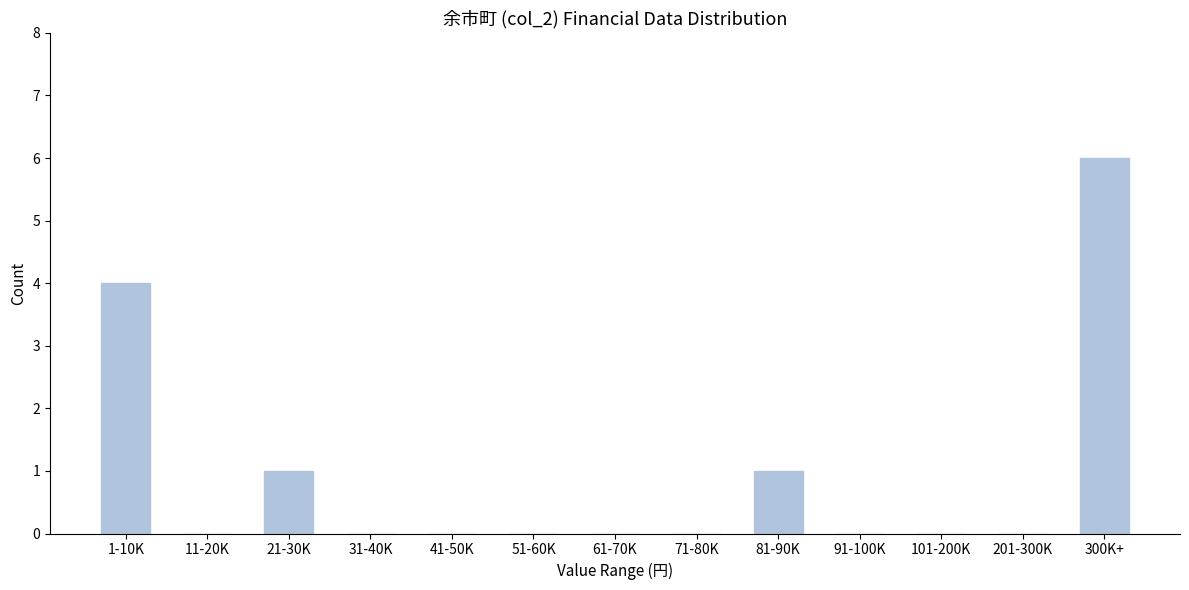

Reading left to right, transcribe all the data shown in this chart.

1-10K=4	11-20K=0	21-30K=1	31-40K=0	41-50K=0	51-60K=0	61-70K=0	71-80K=0	81-90K=1	91-100K=0	101-200K=0	201-300K=0	300K+=6